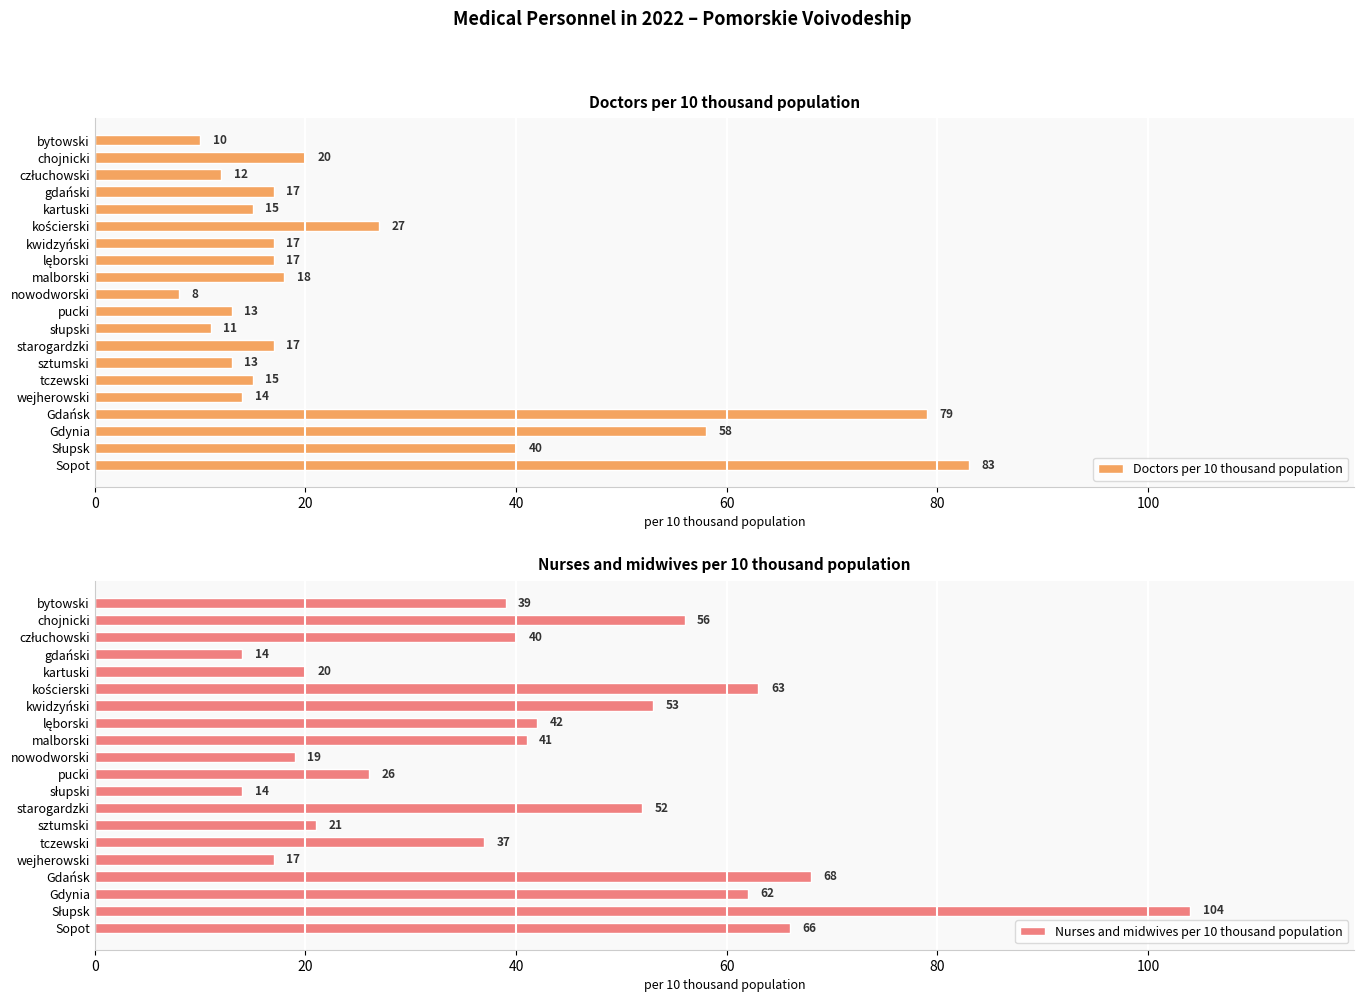

List the series in order of their overall mean, highest first.

Nurses and midwives per 10 thousand population, Doctors per 10 thousand population